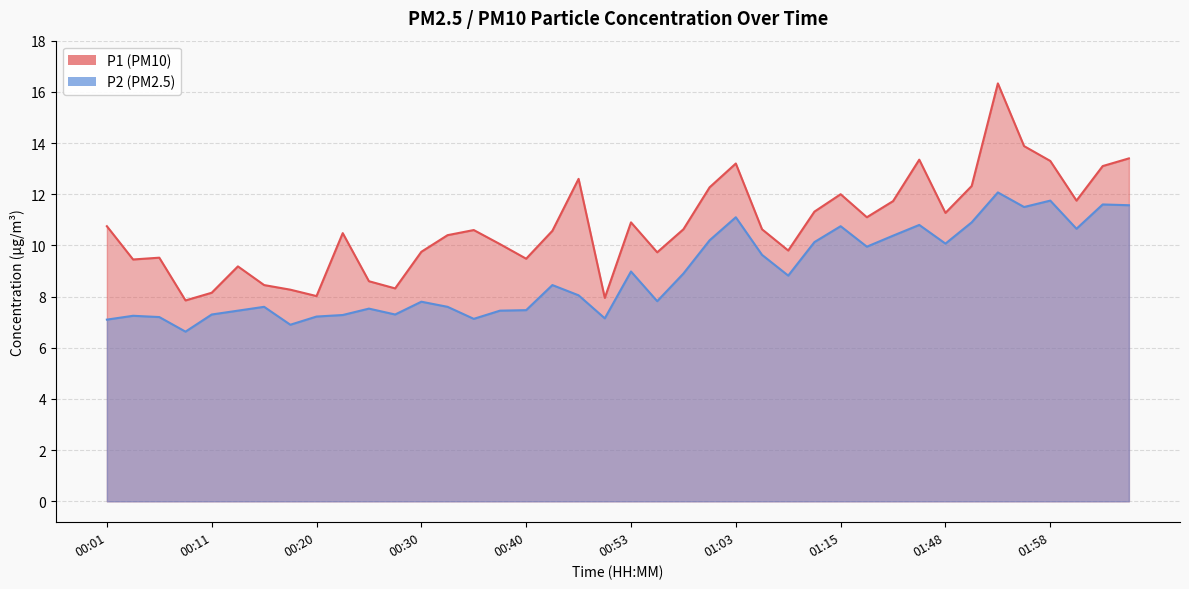

What is the value of the P1 point at the 32nd from the left?

13.3